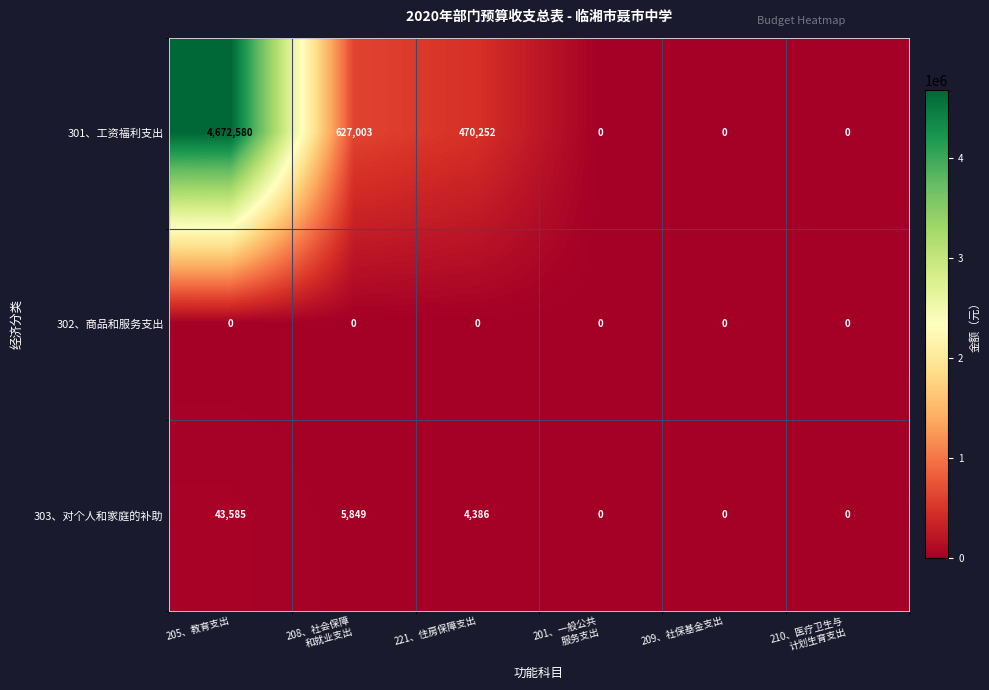

True or false: 302、商品和服务支出 has a value of 0 at 205、教育支出.

True